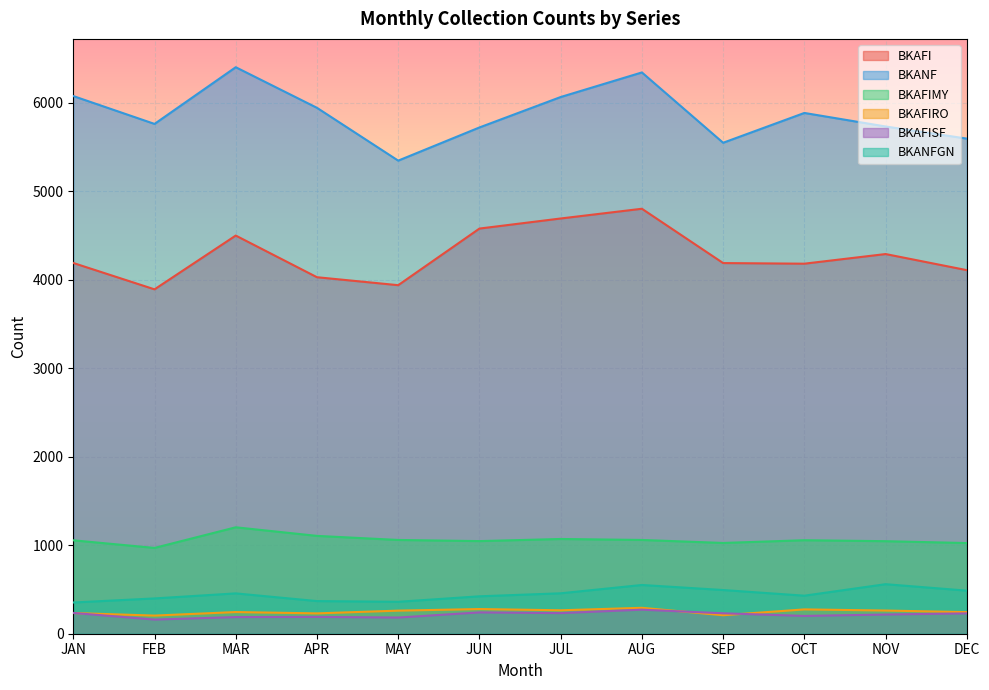

What is the label of the 3rd point from the left?

MAR